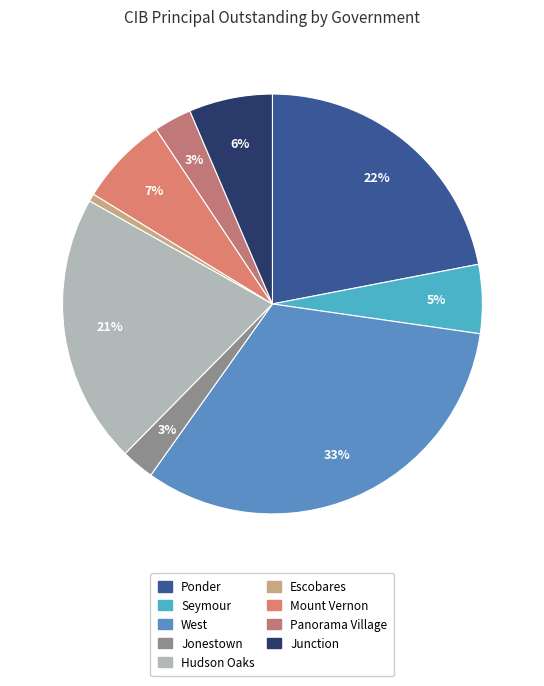

What percentage is the Seymour slice, to the nearest percent?

5%